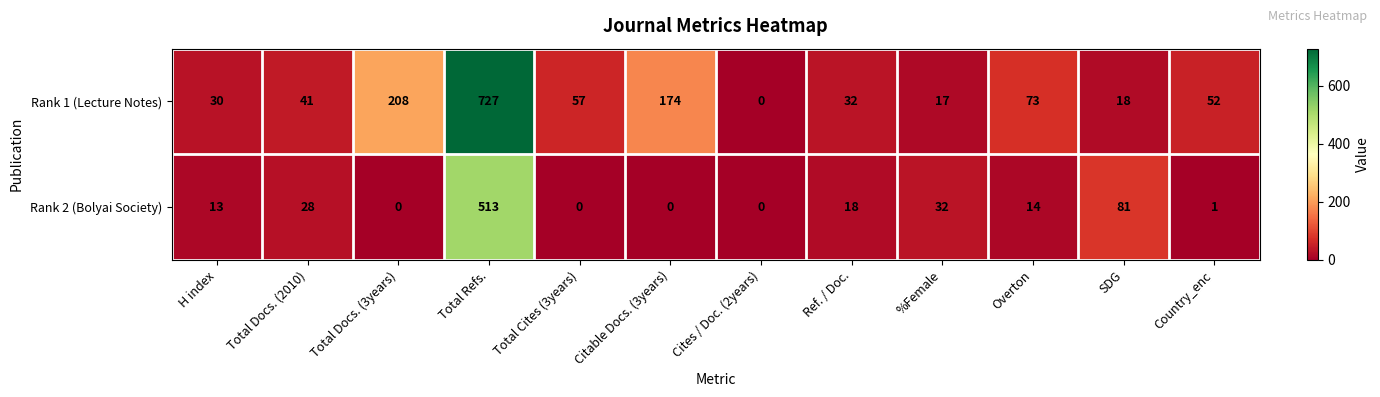

What is the difference between the second highest and second lowest values in the Rank 2 (Bolyai Society) series?

81